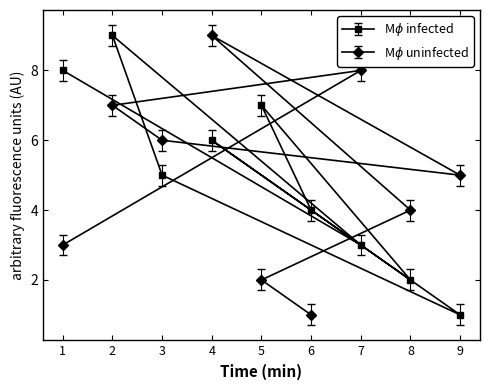

What is the average value of the col_2 series?

5